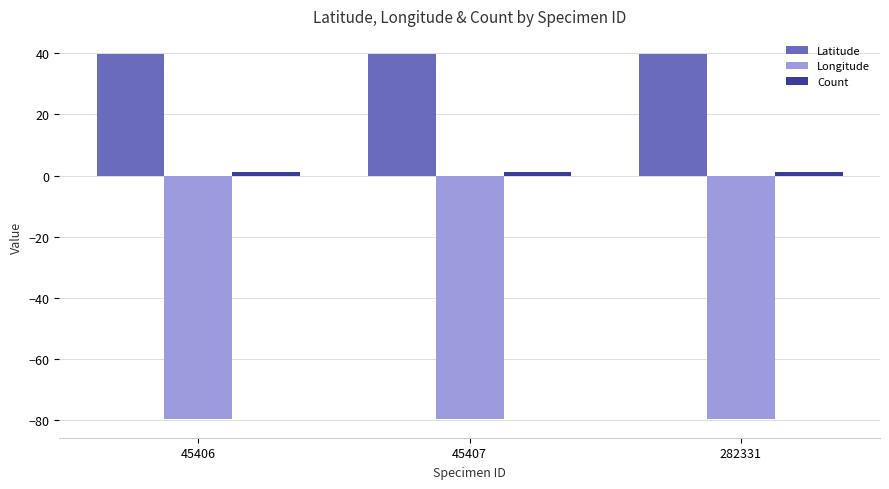

How many groups of bars are there?

3